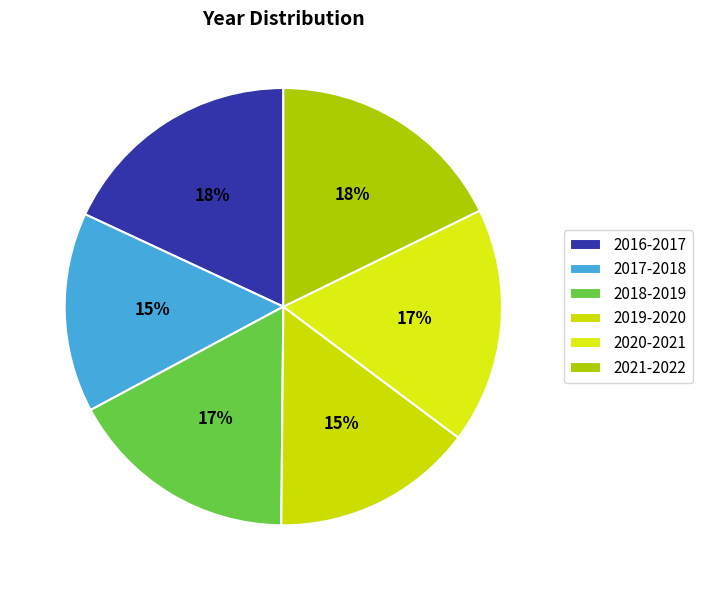

Do 2019-2020 and 2016-2017 together represent more than half of the pie?

No